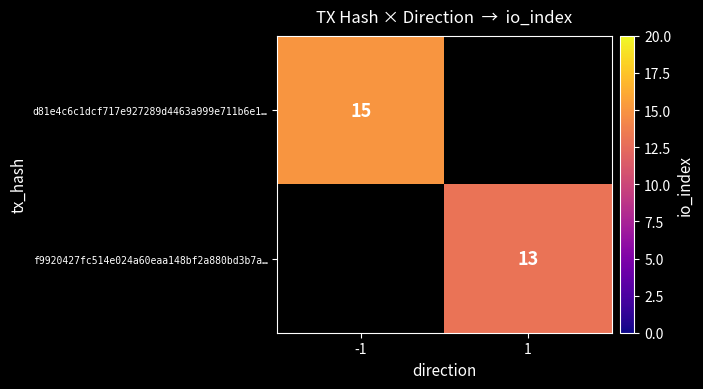

The value of f9920427fc514e024a60eaa148bf2a880bd3b7a… at 1 is 8. True or false?

False